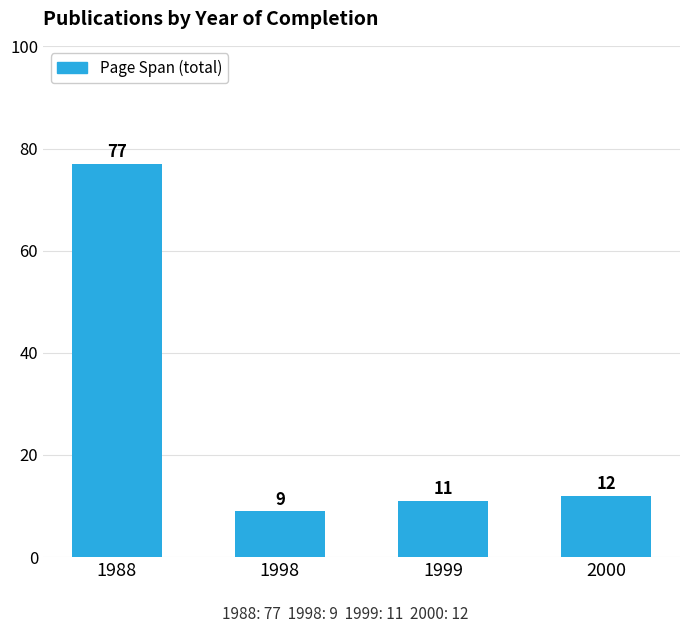

How many values are below 12?

2